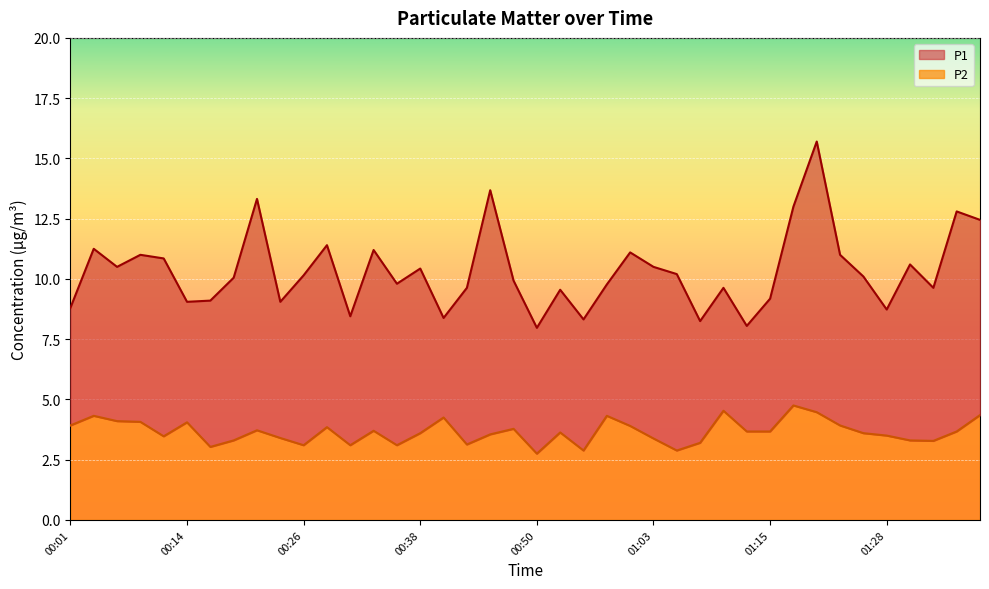

How many lines are shown in the chart?

2